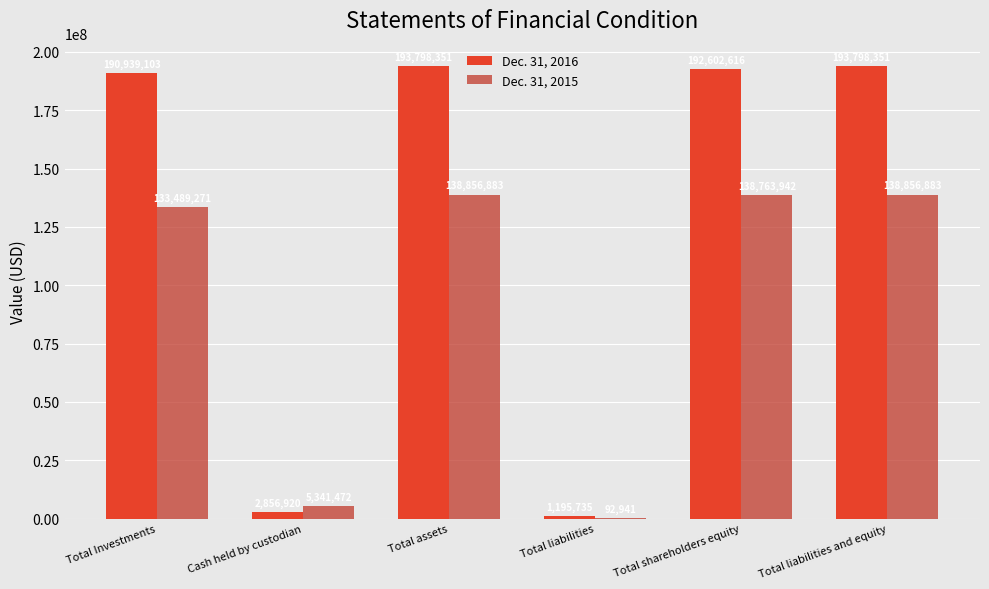

What value does the Dec. 31, 2016 series have at Total Investments, to the nearest 10?

190939100